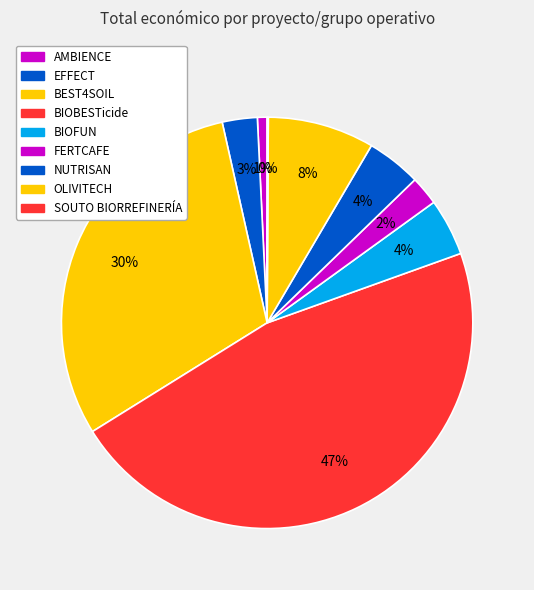

Between AMBIENCE and OLIVITECH, which is larger?

OLIVITECH